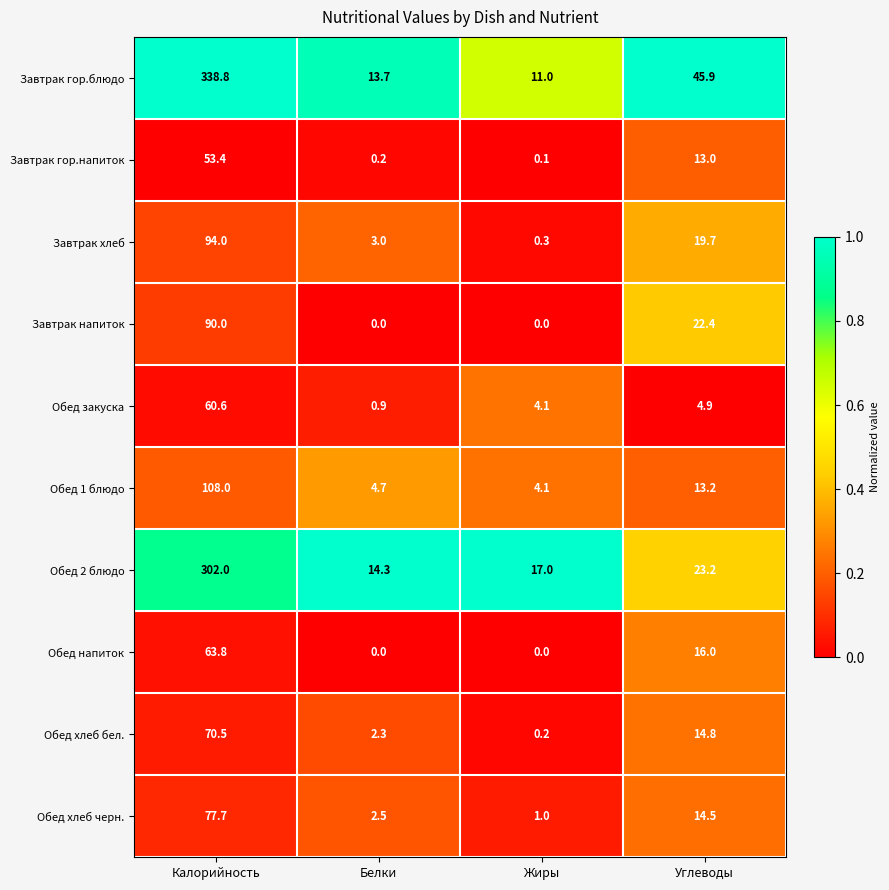

Where does the Обед 2 блюдо series first go above 23?

Калорийность